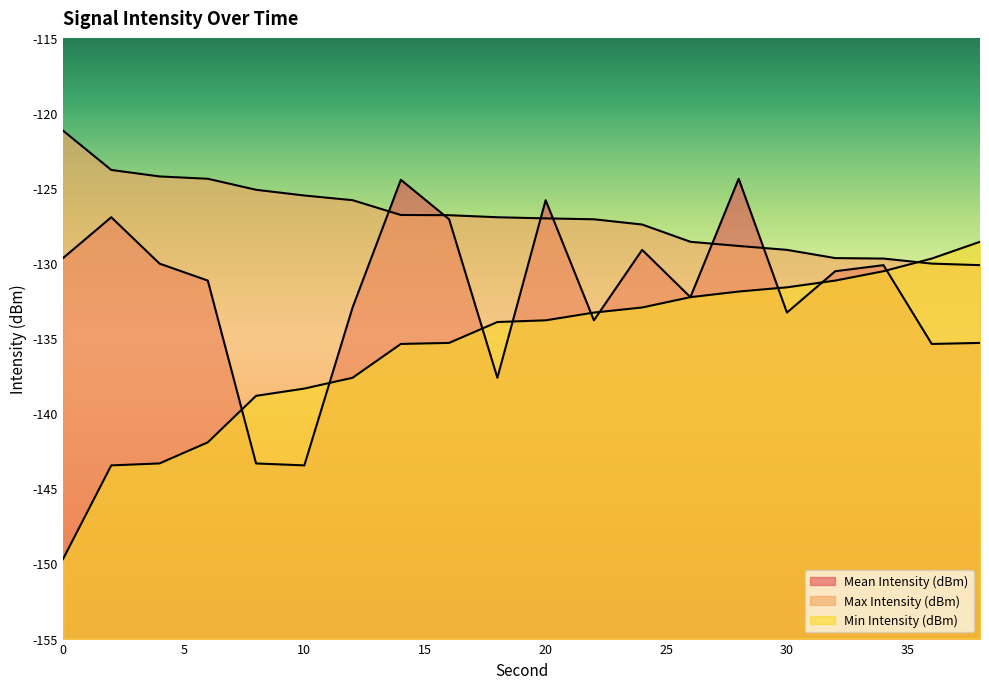

True or false: Min Intensity (dBm) and Mean Intensity (dBm) cross at least once.

True